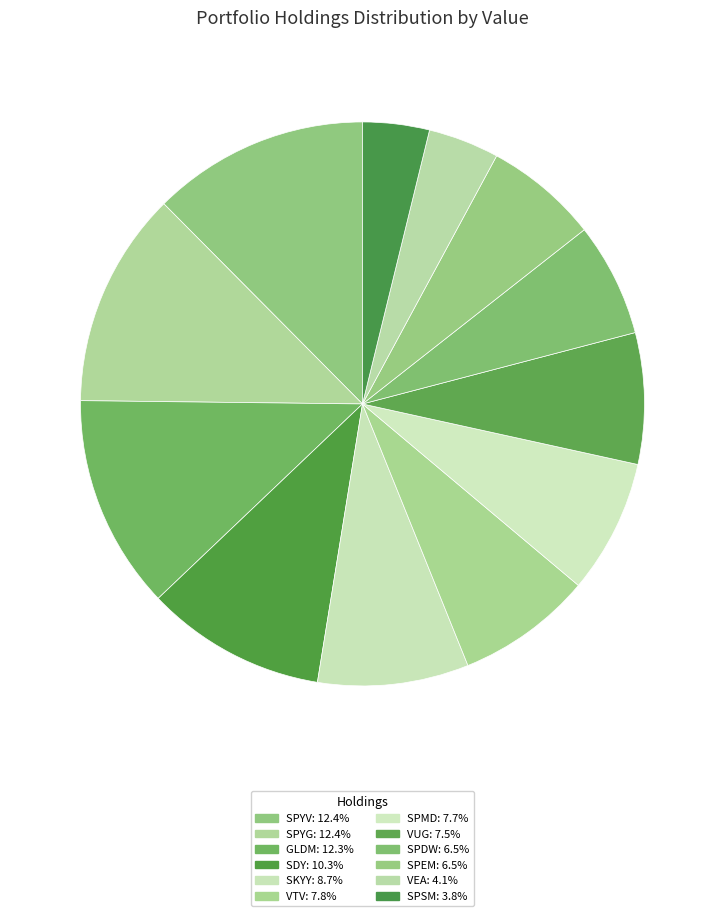

To the nearest percent, what is the difference between the largest and smallest slice percentages?

9%